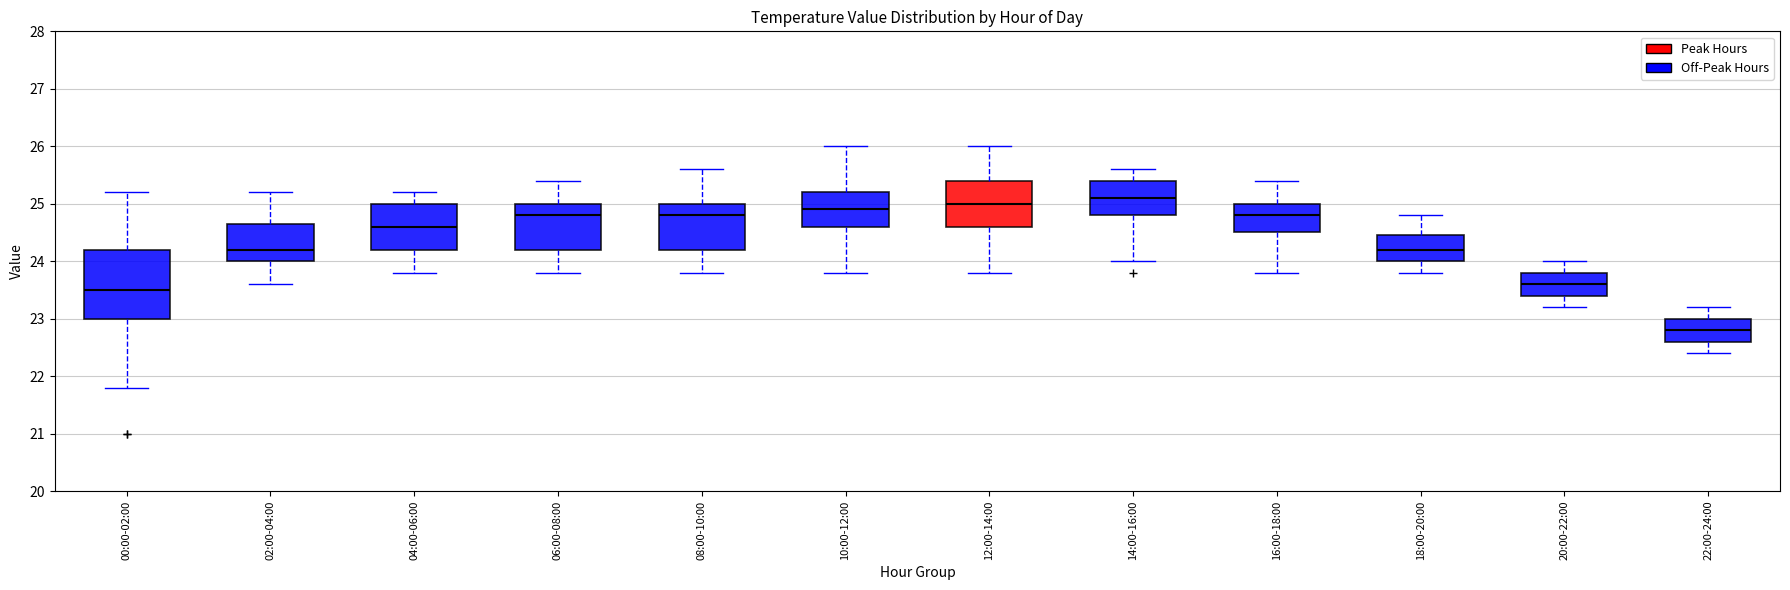

Comparing the boxes themselves (not the whiskers), which one is the tallest?

00:00-02:00